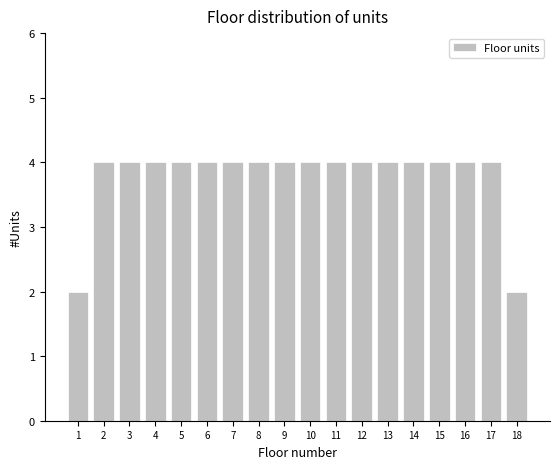

Reading left to right, list all the values displayed in this chart.

2	4	4	4	4	4	4	4	4	4	4	4	4	4	4	4	4	2